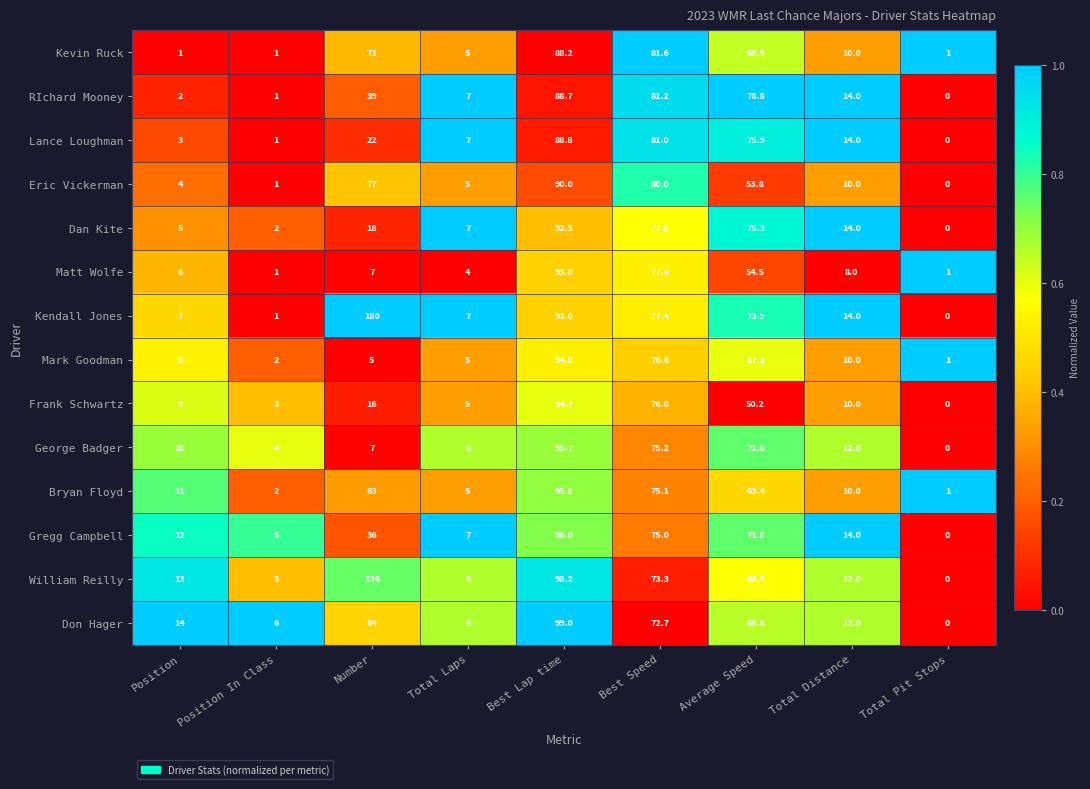

What is the maximum value shown in the chart?

180.0